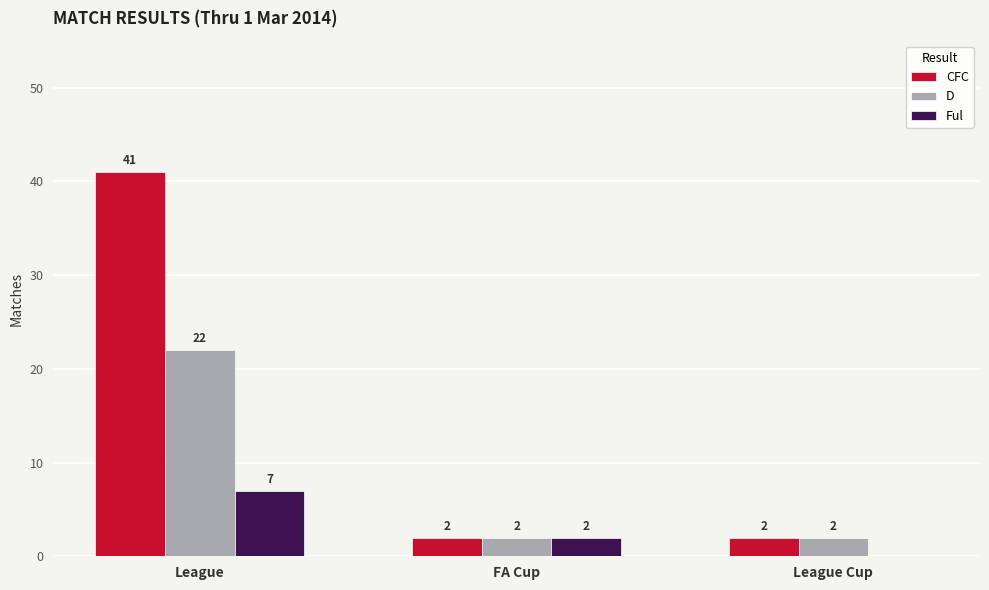

Which series changed the most between FA Cup and League Cup?

Ful